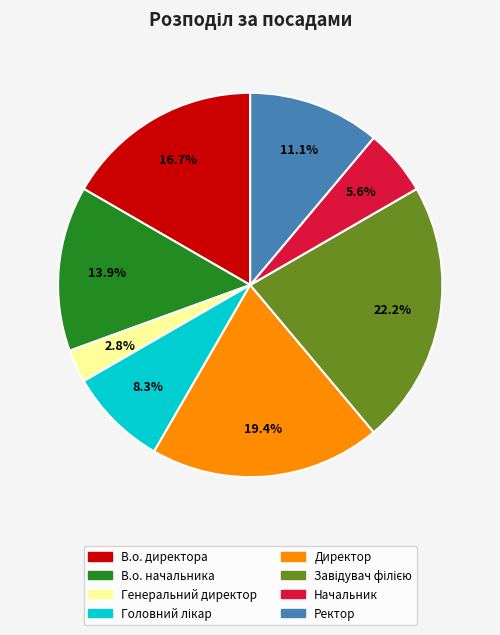

Which slice is the smallest?

Генеральний директор